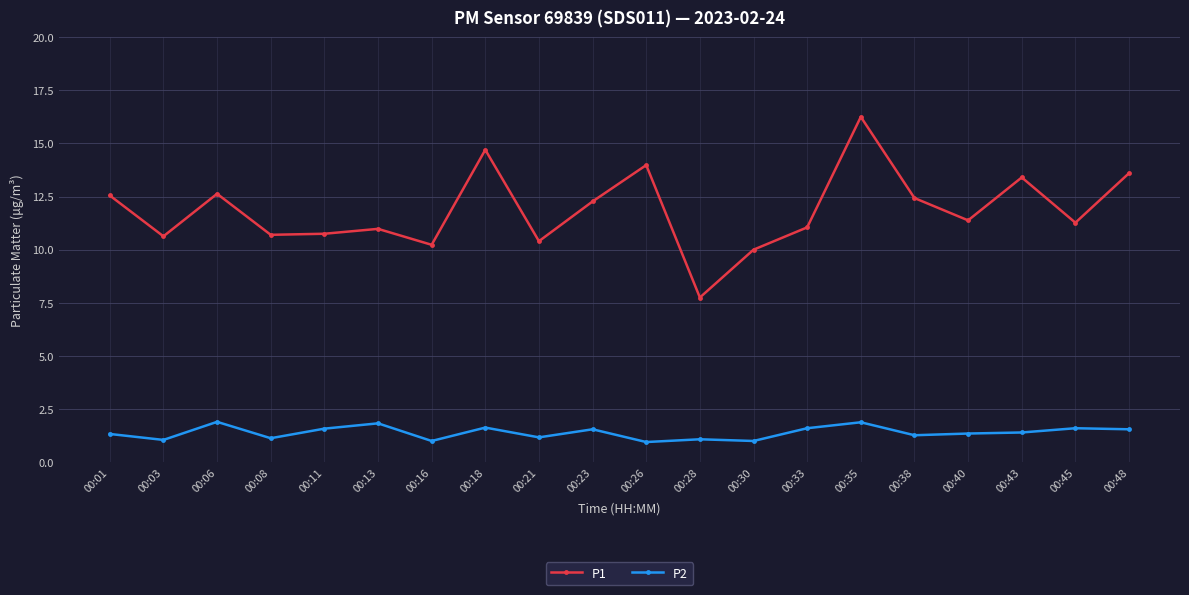

Which series has the largest total across all categories?

P1